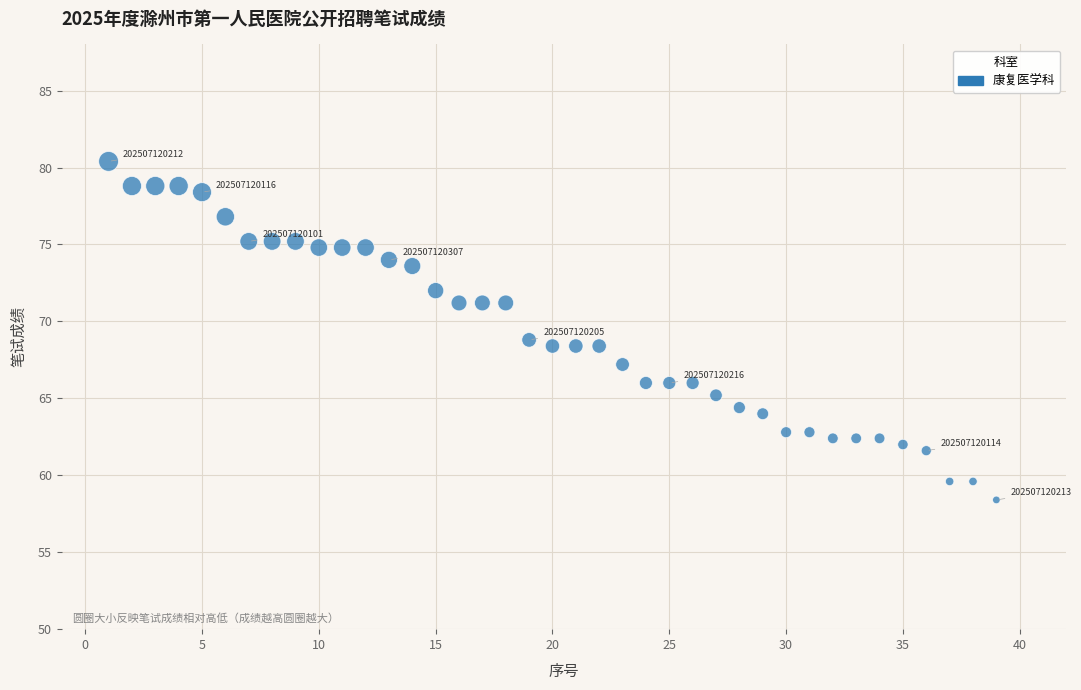

What is the range of Y values (max minus min)?

22.0